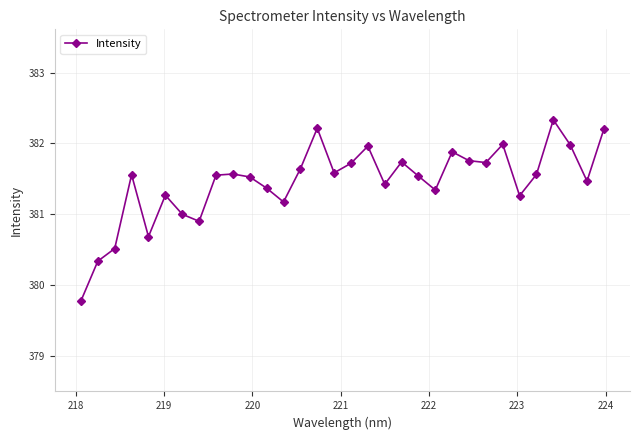

What is the smallest value displayed?

379.8